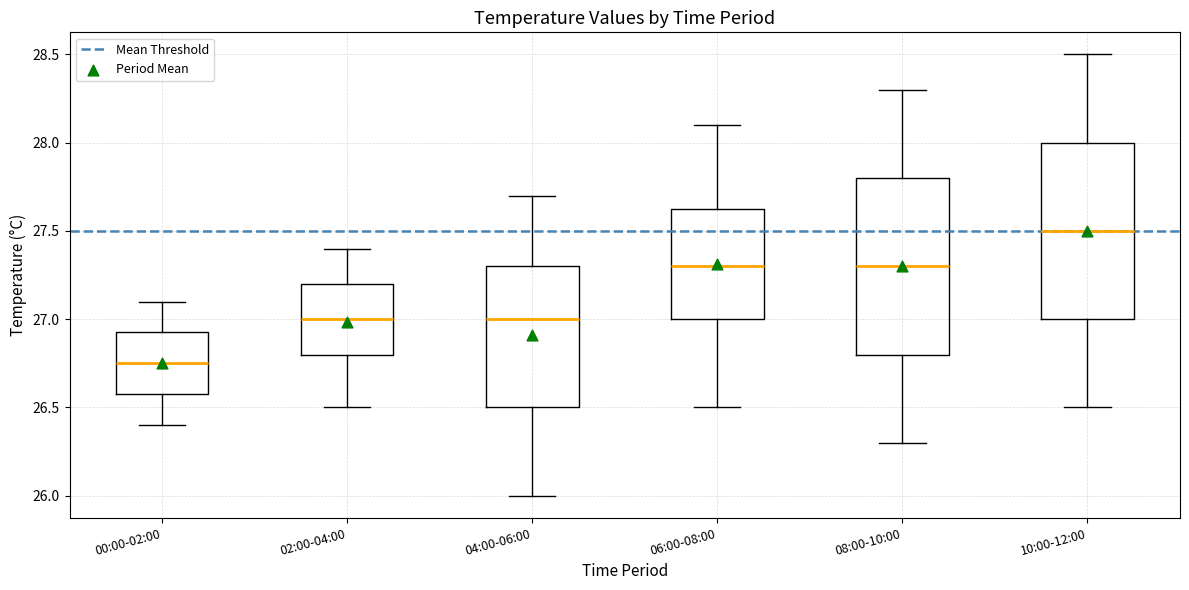

Reading left to right, transcribe this box plot: for each box, give where its median line is, the range the box spans, and where its two whiskers end, as read against the y-axis. The values are not printed on the chart, so give them approximately, as read against the axis.

00:00-02:00: median 26.75, box 26.60 to 26.95, whiskers 26.40 to 27.10
02:00-04:00: median 27.00, box 26.80 to 27.20, whiskers 26.50 to 27.40
04:00-06:00: median 27.00, box 26.50 to 27.30, whiskers 26.00 to 27.70
06:00-08:00: median 27.30, box 27.00 to 27.65, whiskers 26.50 to 28.10
08:00-10:00: median 27.30, box 26.80 to 27.80, whiskers 26.30 to 28.30
10:00-12:00: median 27.50, box 27.00 to 28.00, whiskers 26.50 to 28.50